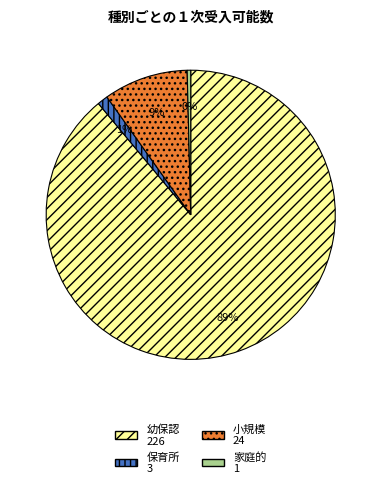

To the nearest percent, what is the difference between the 家庭的 and 小規模 slice percentages?

9%